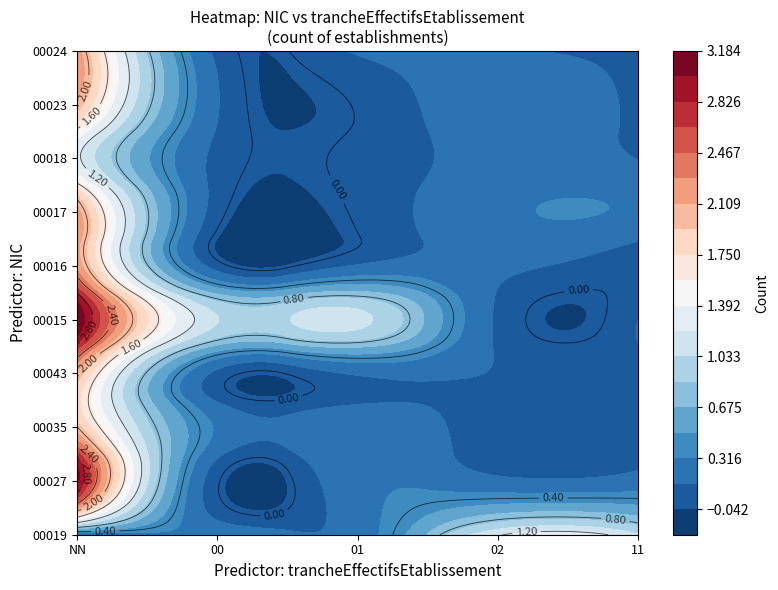

Is it true that 00017 equals 1 at 02?

False